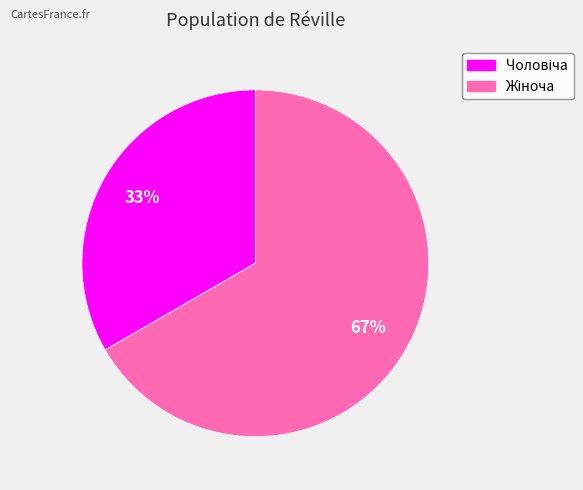

Is there a majority slice in this chart?

Yes